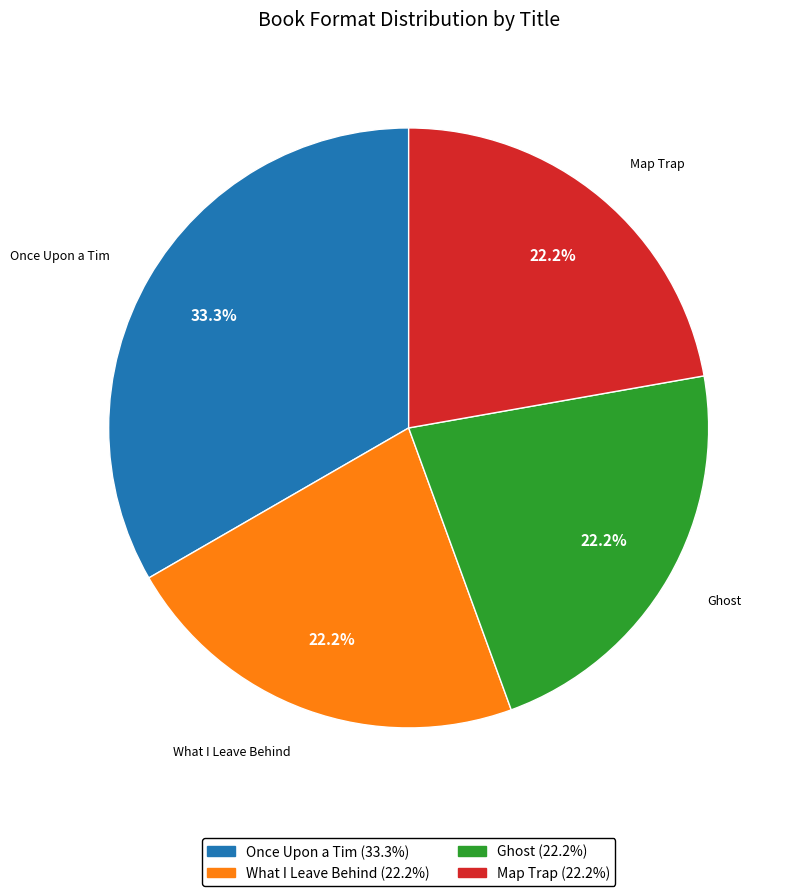

Is there a majority slice in this chart?

No